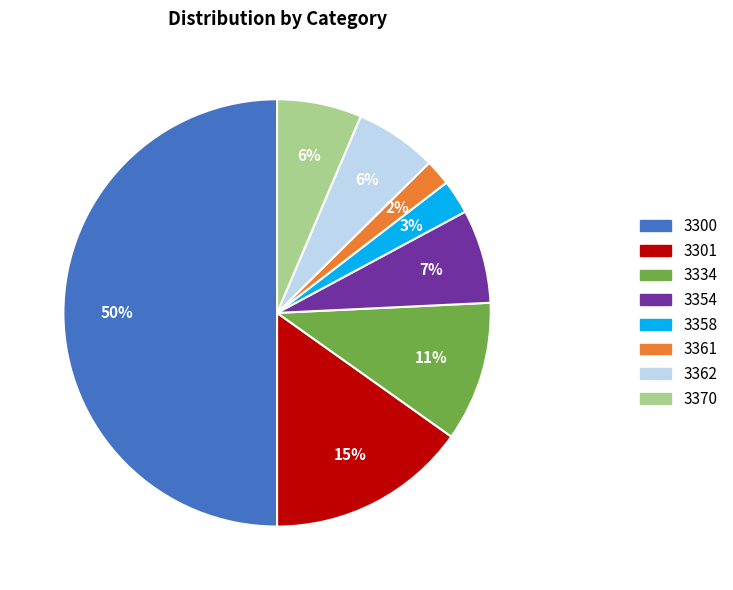

True or false: 3354 accounts for 7% of the total.

True